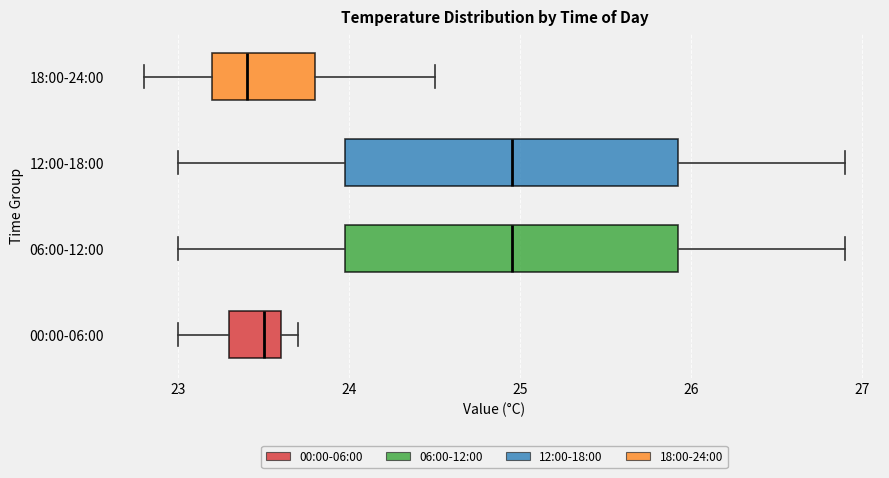

Reading bottom to top, read every box against the x-axis: the position of its median line, the range the box covers, and the ends of its whiskers. The values are not printed on the chart, so give them approximately, as read against the axis.

00:00-06:00: median 23.5, box 23.3 to 23.6, whiskers 23.0 to 23.7
06:00-12:00: median 25.0, box 24.0 to 25.9, whiskers 23.0 to 26.9
12:00-18:00: median 25.0, box 24.0 to 25.9, whiskers 23.0 to 26.9
18:00-24:00: median 23.4, box 23.2 to 23.8, whiskers 22.8 to 24.5